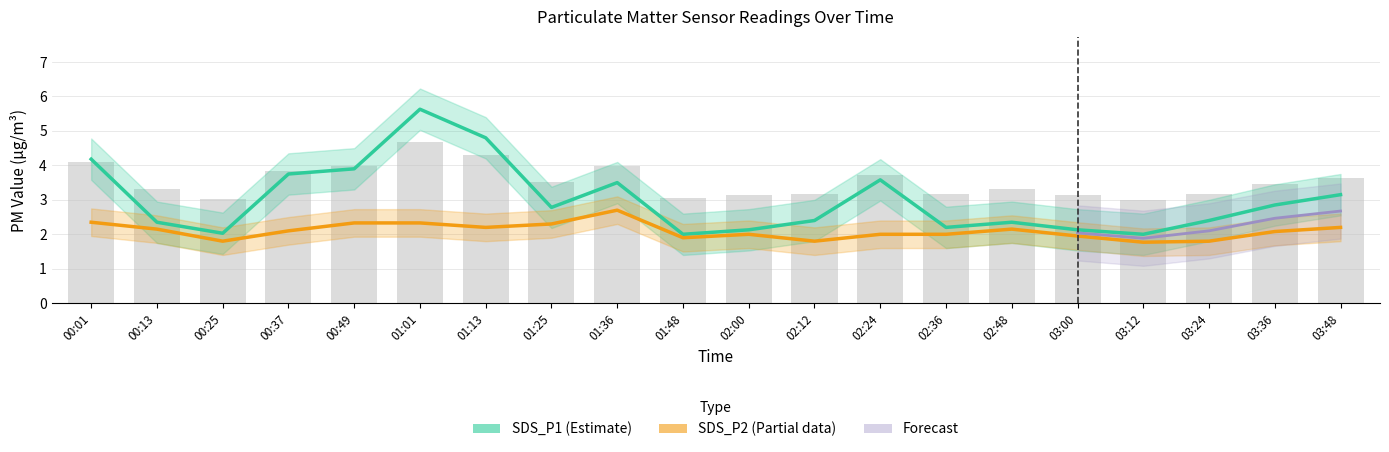

At 01:36, list the series in order from smallest to largest.

SDS_P2, SDS_P1